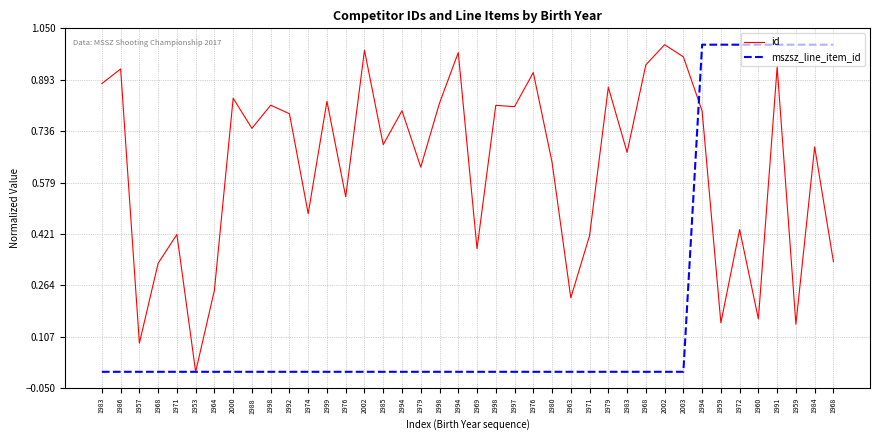

Rank the series by their maximum value, from highest to lowest.

id, mszsz_line_item_id